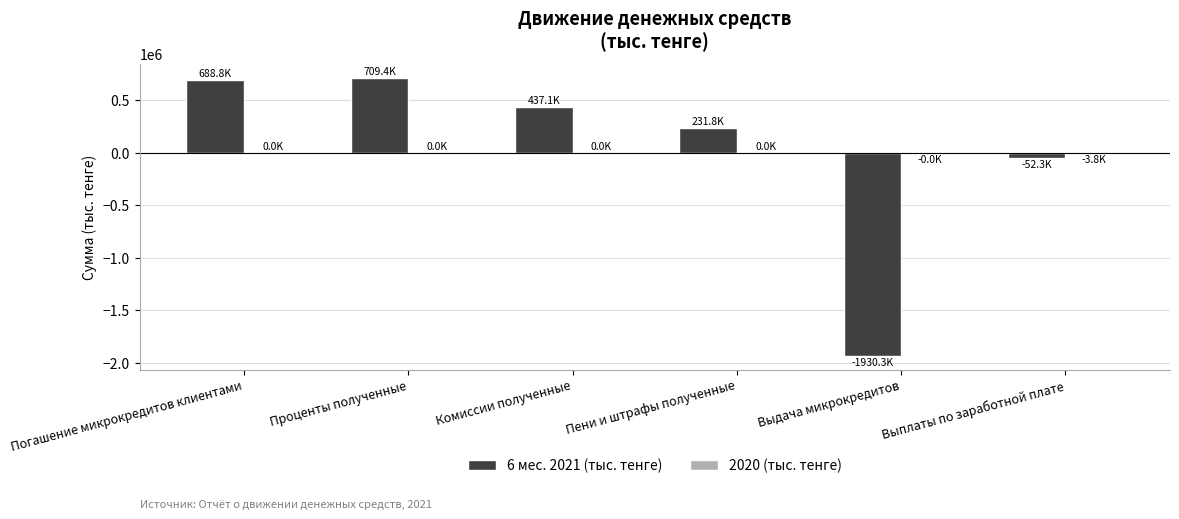

What is the greatest value displayed?

709432.8